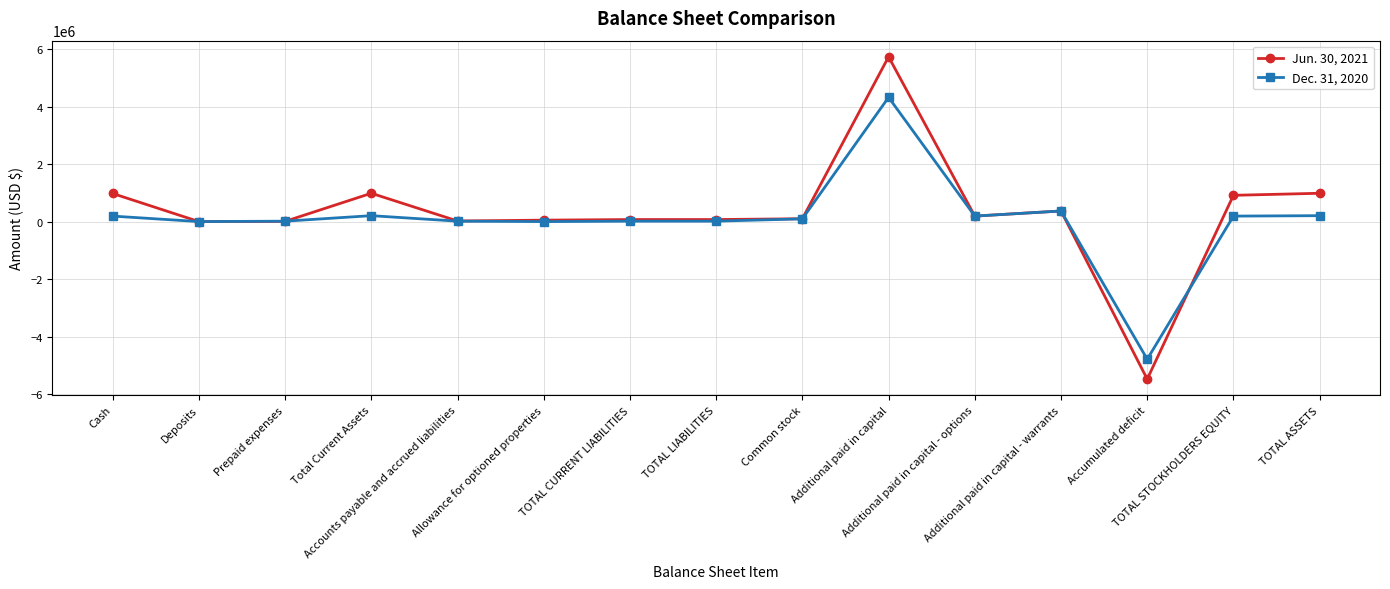

True or false: Jun. 30, 2021 has more than 2 points higher than both neighbors.

True